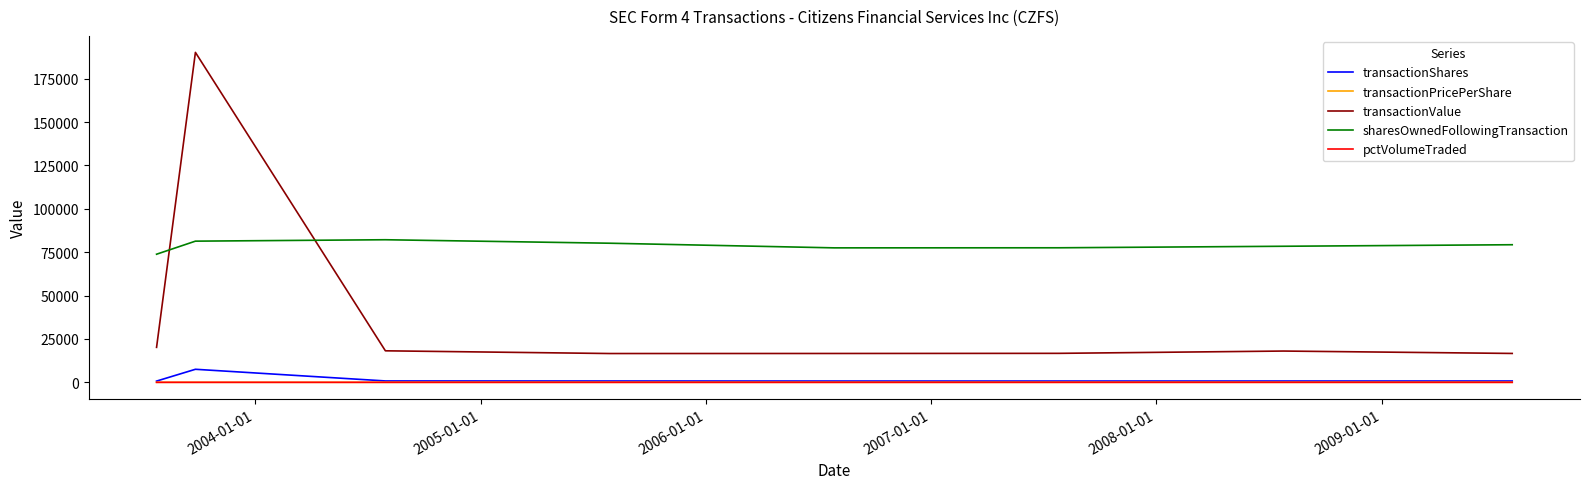

What is the greatest value displayed?

190151.0